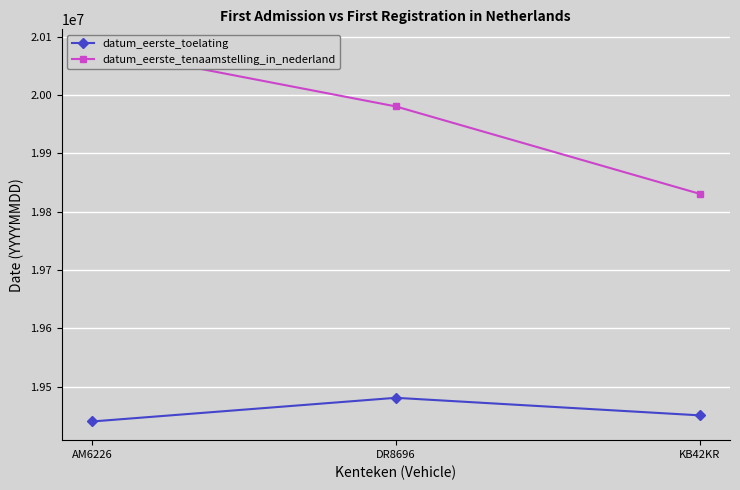

Reading left to right, transcribe all the data shown in this chart.

datum_eerste_toelating: 19440101	19480715	19450630
datum_eerste_tenaamstelling_in_nederland: 20080811	19980602	19830726